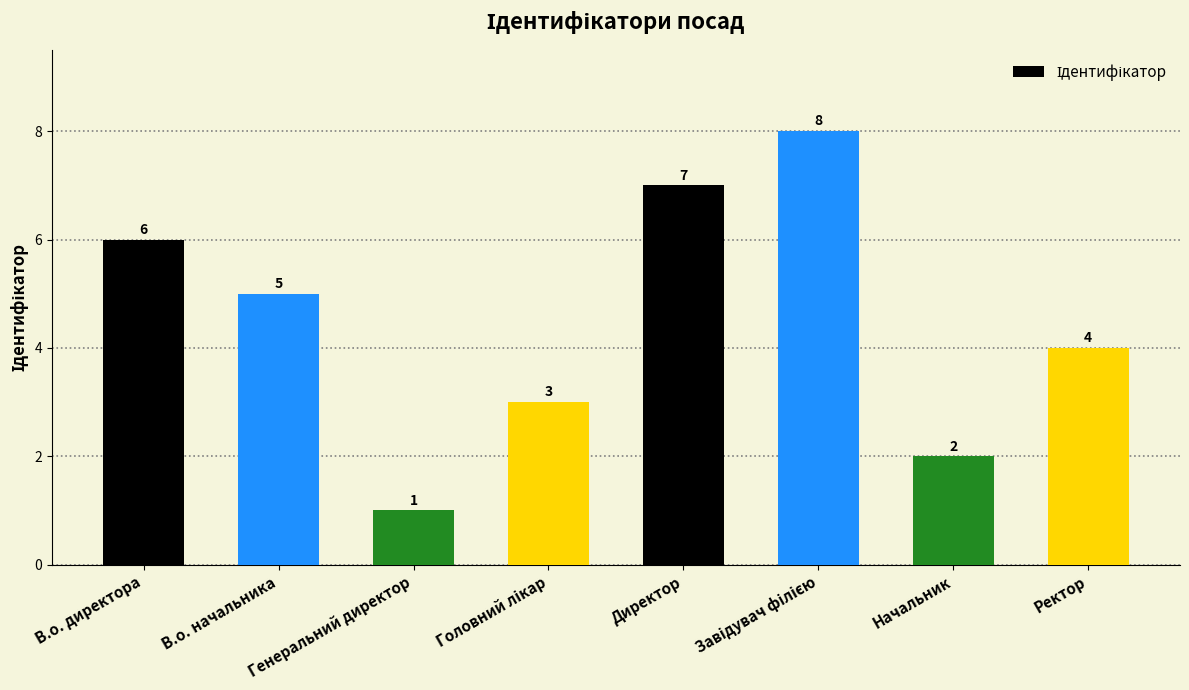

What is the value of the 5th bar from the left?

7